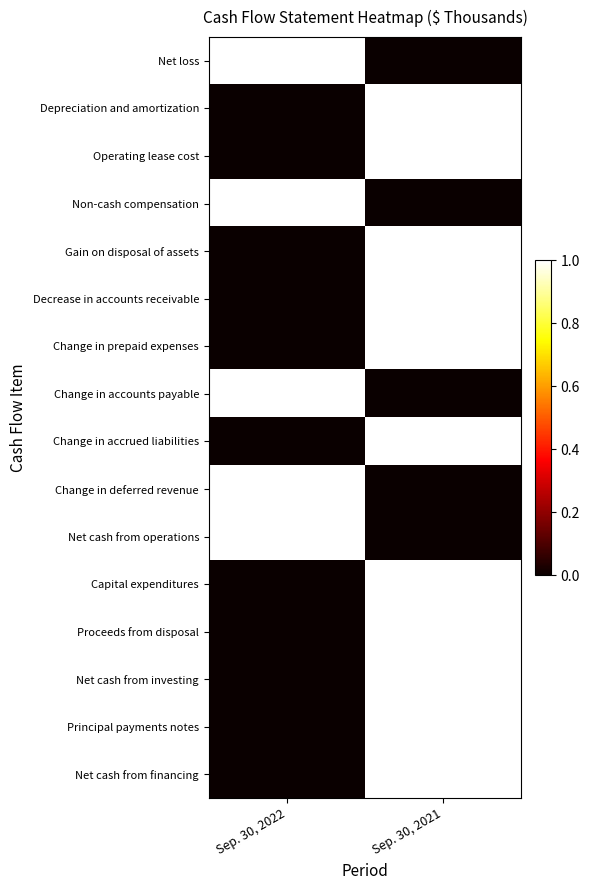

At which category is the sum across all series the highest?

Sep. 30, 2021